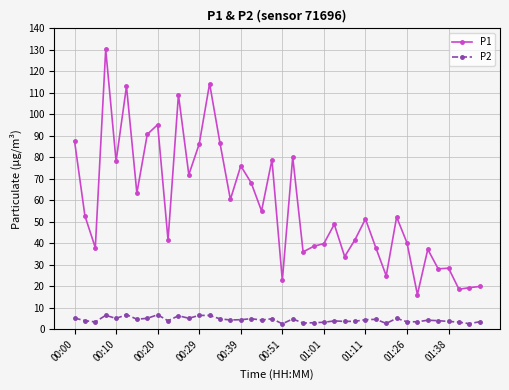

List the series in order of their overall mean, highest first.

P1, P2